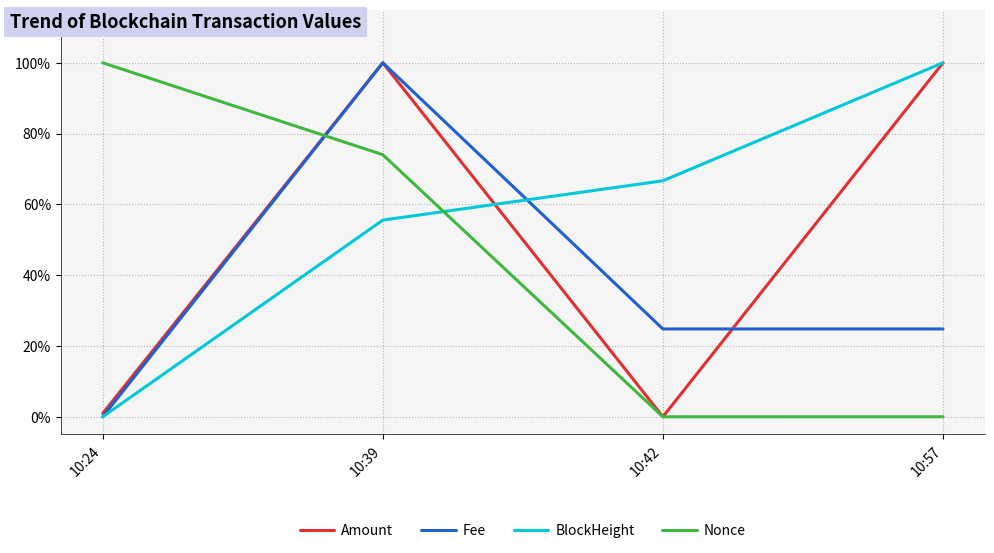

What are all the series names shown in the legend?

Amount, Fee, BlockHeight, Nonce